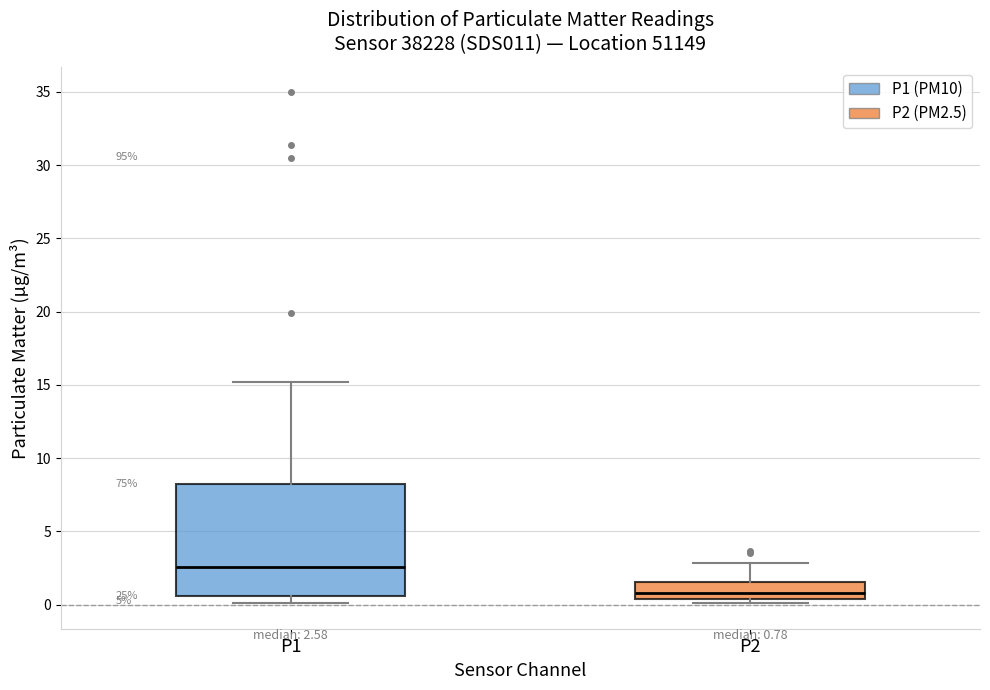

Comparing the boxes themselves (not the whiskers), which one is the tallest?

P1